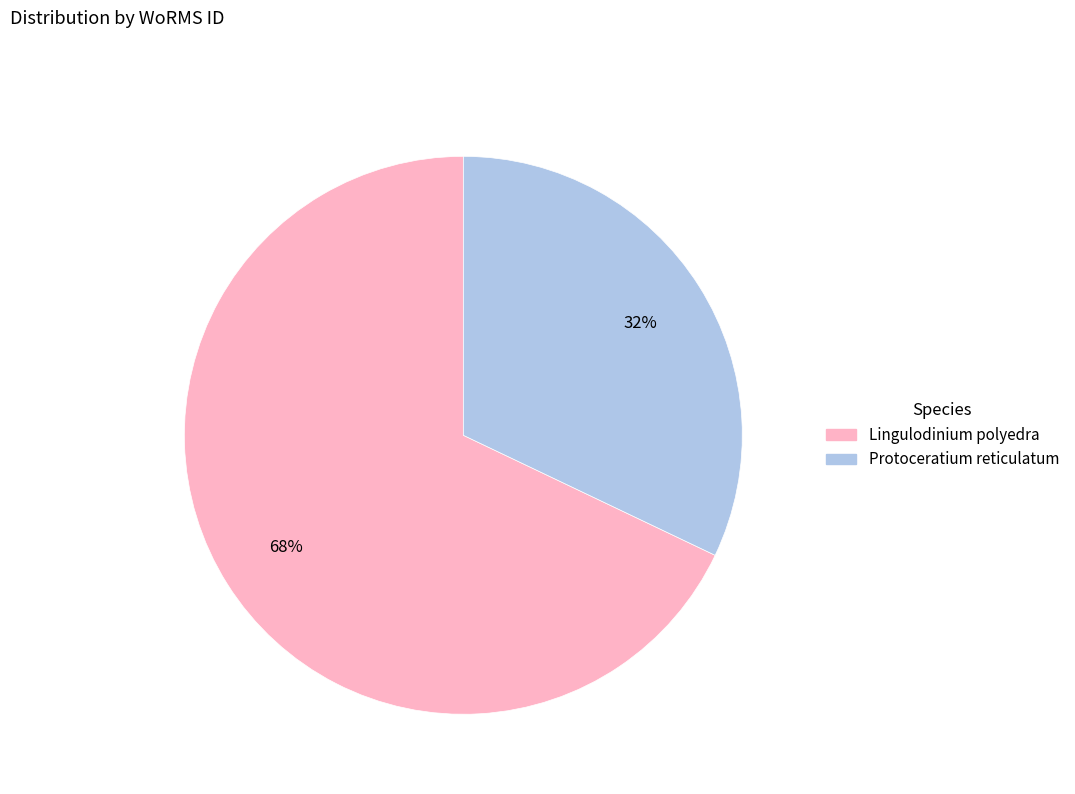

To the nearest percent, what portion does Lingulodinium polyedra represent?

68%